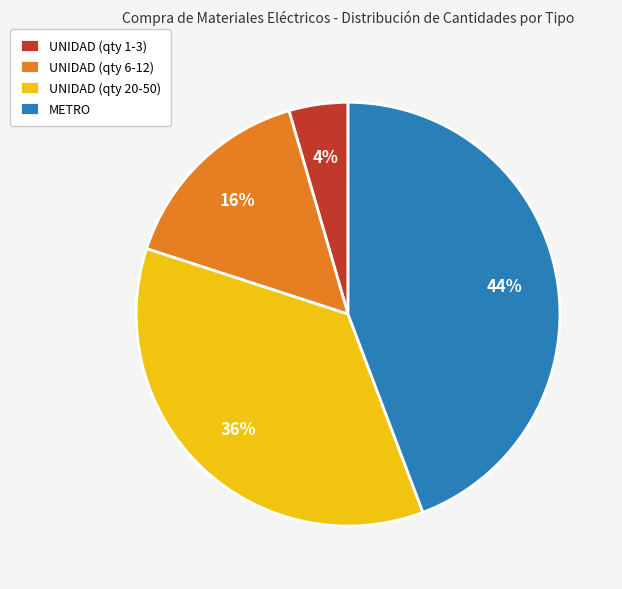

Between UNIDAD (qty 1-3) and UNIDAD (qty 20-50), which is larger?

UNIDAD (qty 20-50)